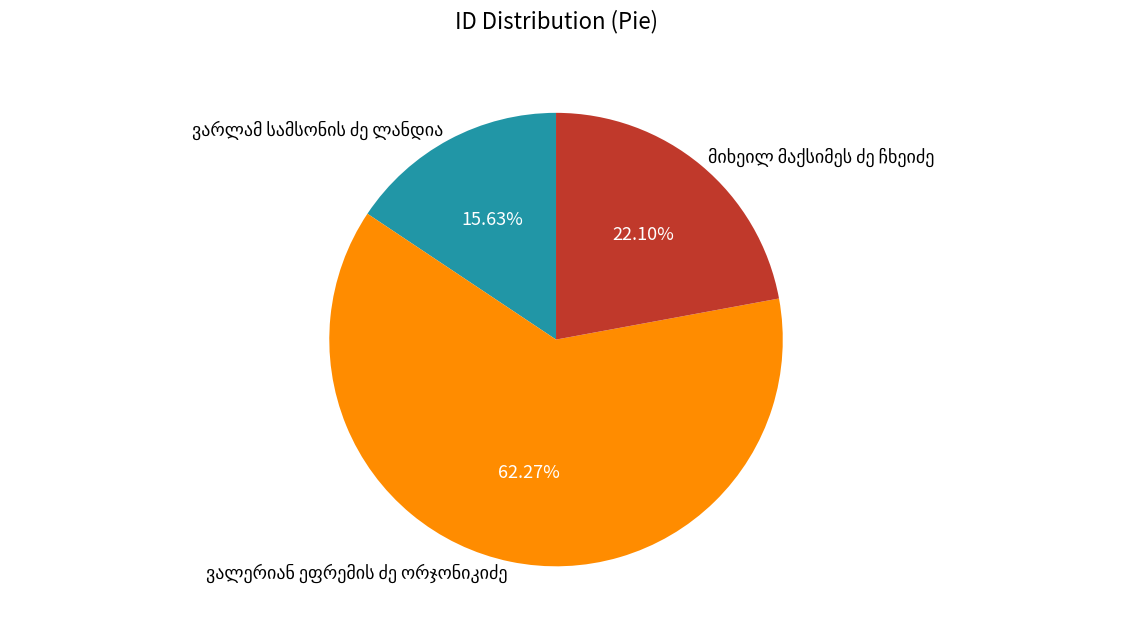

How many segments does this pie chart have?

3